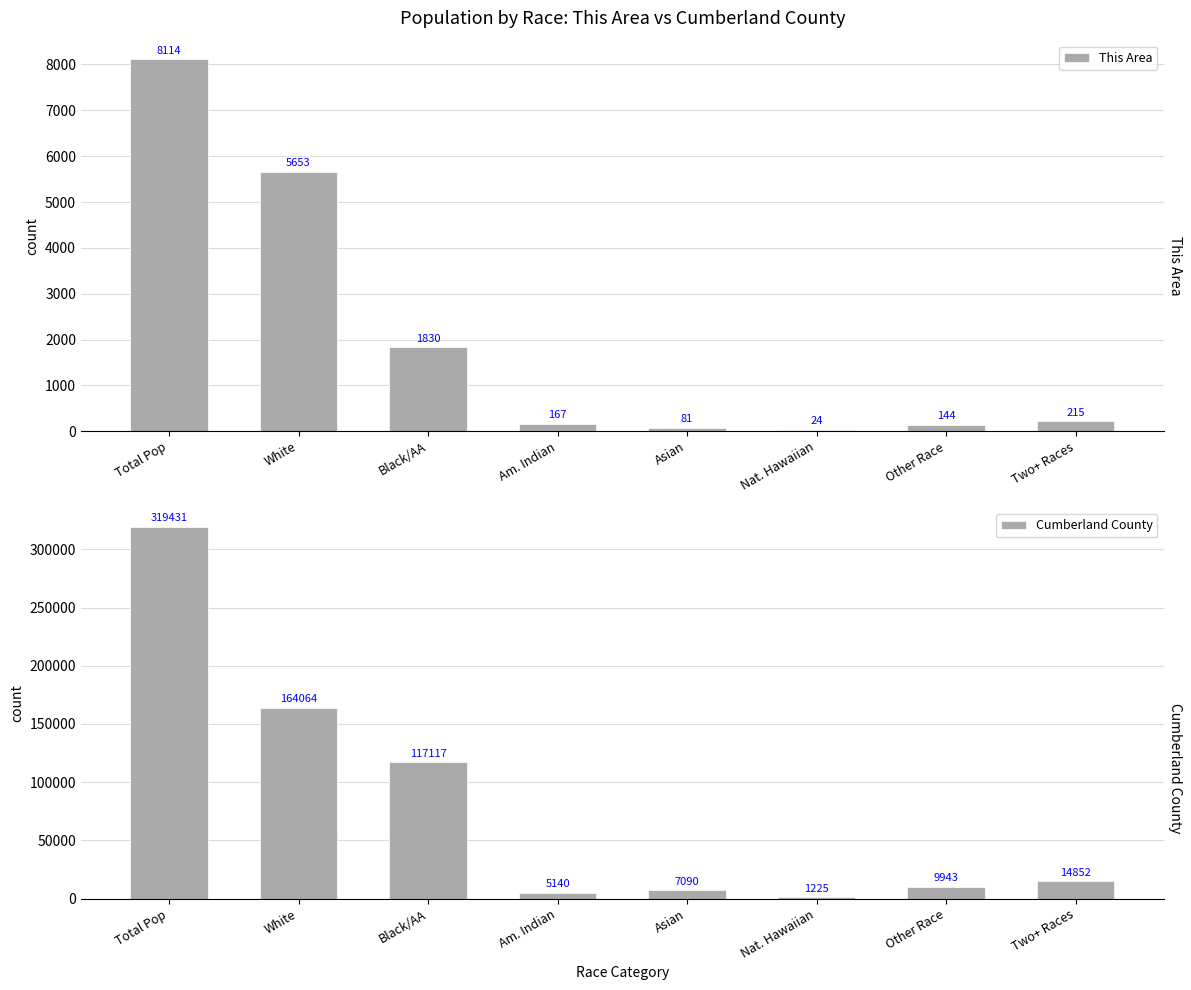

Reading right to left, extract all data points from this chart.

This Area: 215	144	24	81	167	1830	5653	8114
Cumberland County: 14852	9943	1225	7090	5140	117117	164064	319431